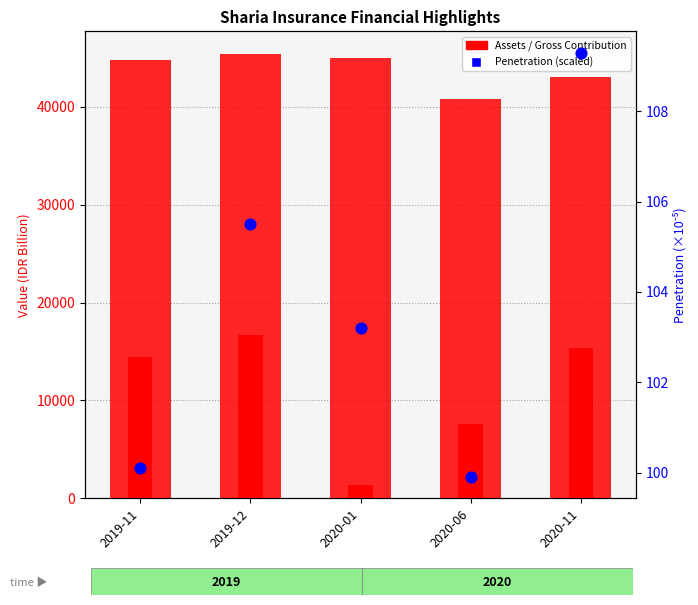

Which series contains the lowest Y value?

Penetration (scaled)